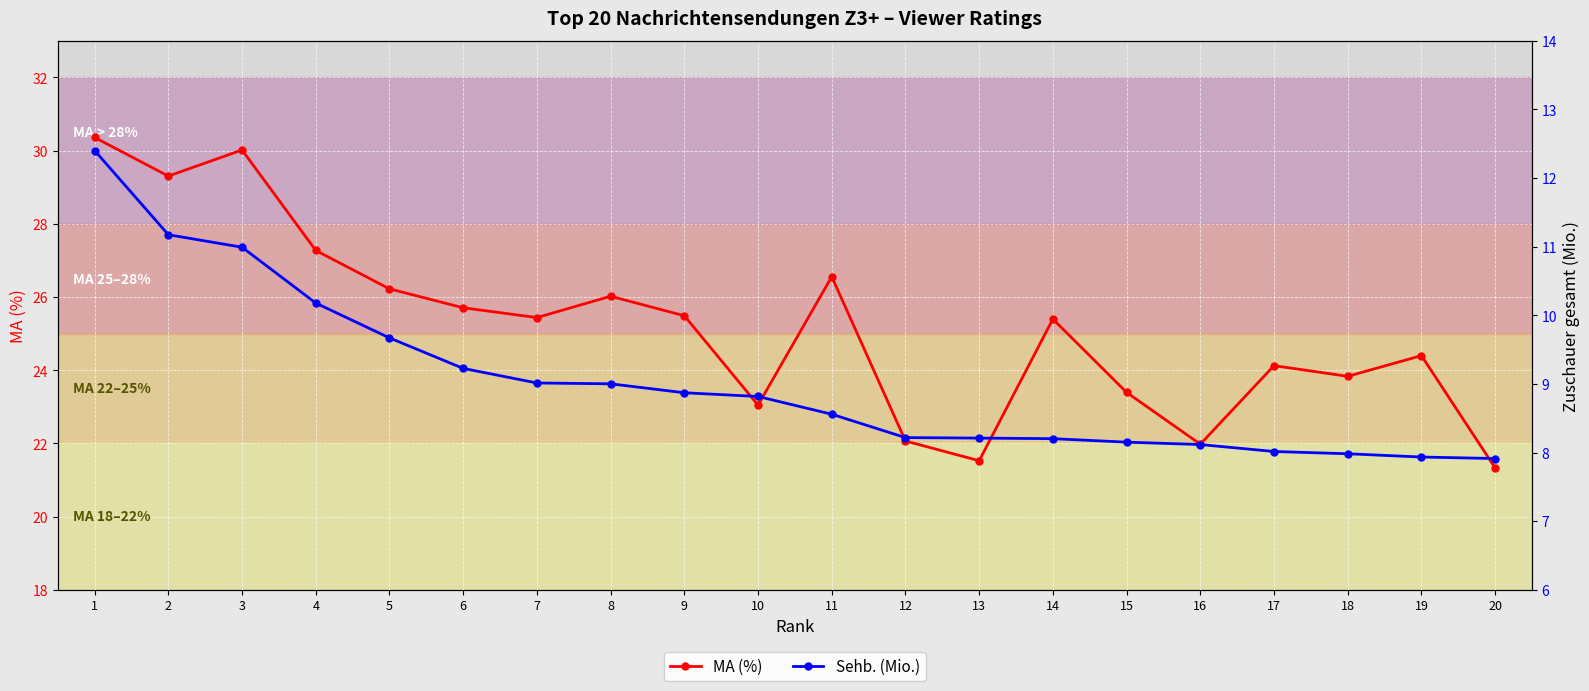

True or false: MA (%) has a value of 39.0 at 5.

False